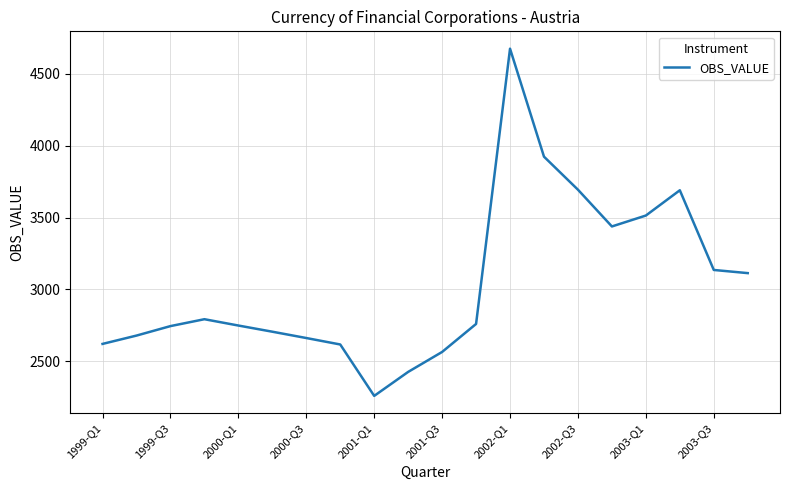

What is the difference between the maximum and minimum values?

2418